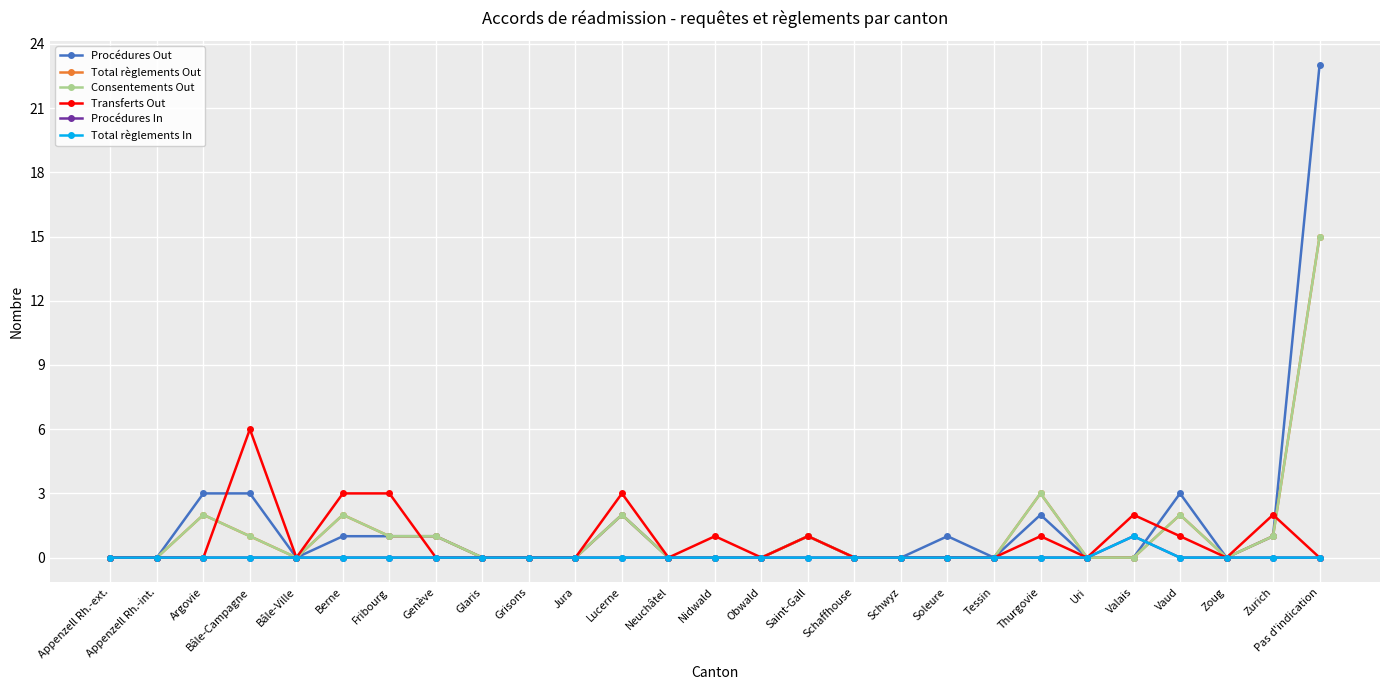

Is this an area chart (filled region under the line)?

No